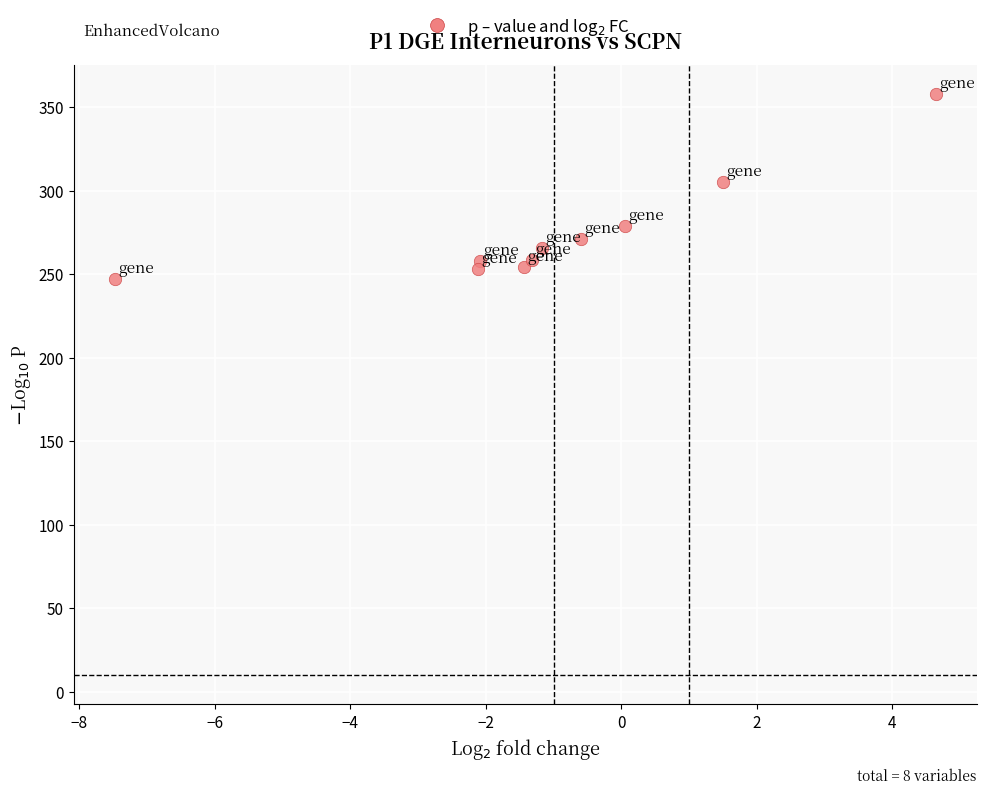

What is the range of Y values (max minus min)?

110.5